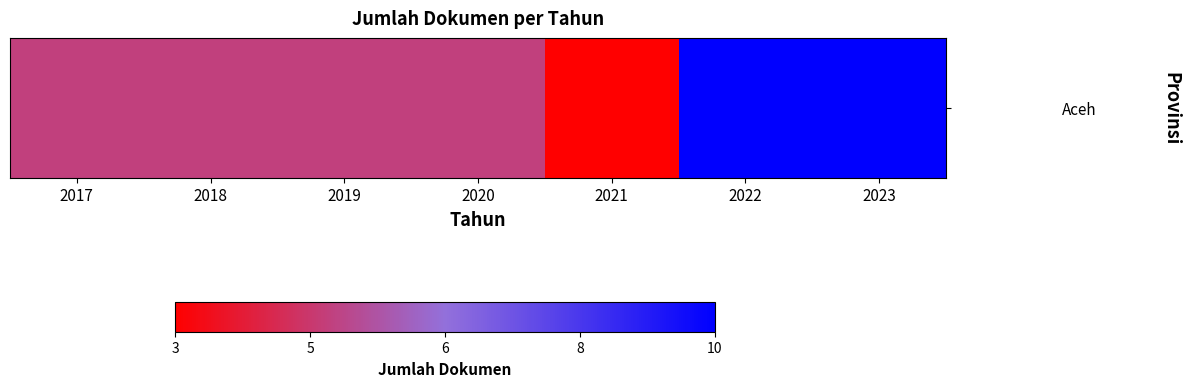

What is the minimum value shown in the chart?

3